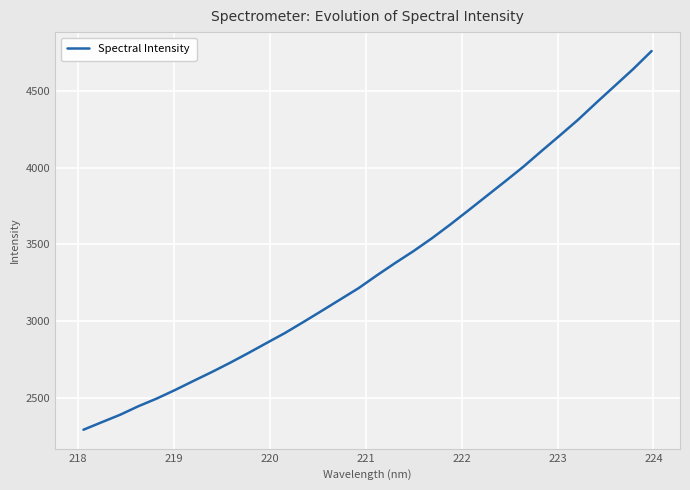

What is the greatest value displayed?

4759.6